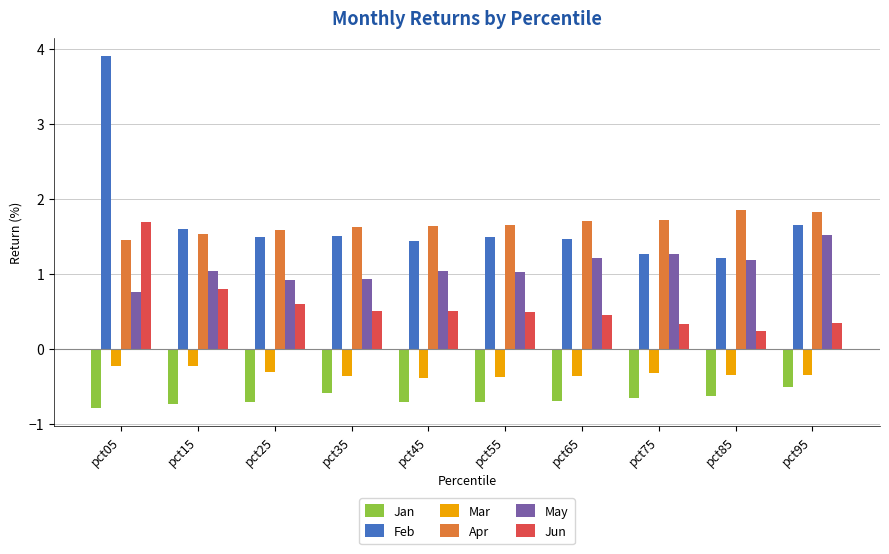

List the series in order of their peak value, lowest first.

Jan, Mar, May, Jun, Apr, Feb